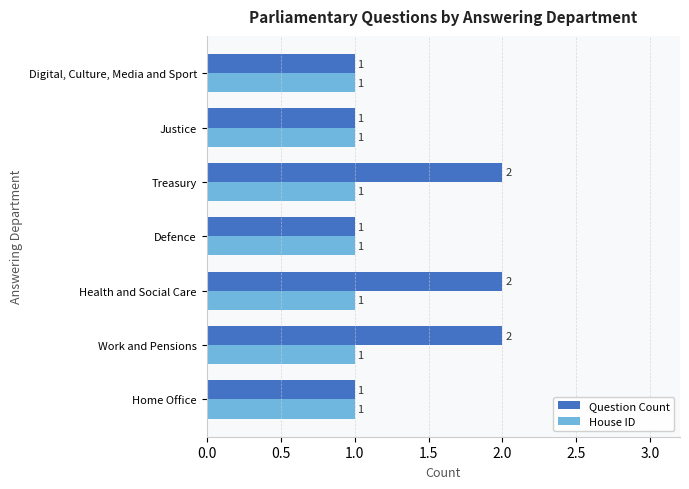

Between Health and Social Care and Defence, which series saw the biggest shift?

Question Count